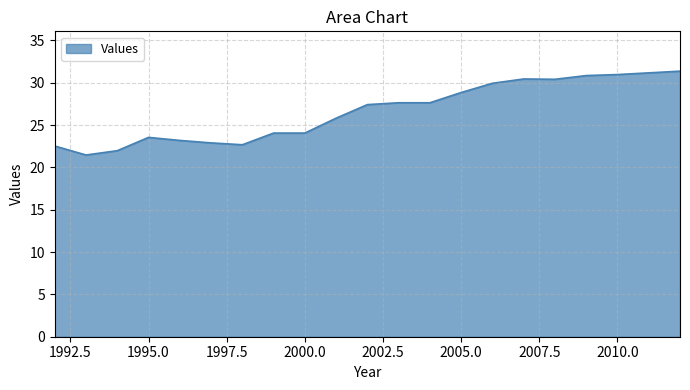

How many lines are shown in the chart?

1